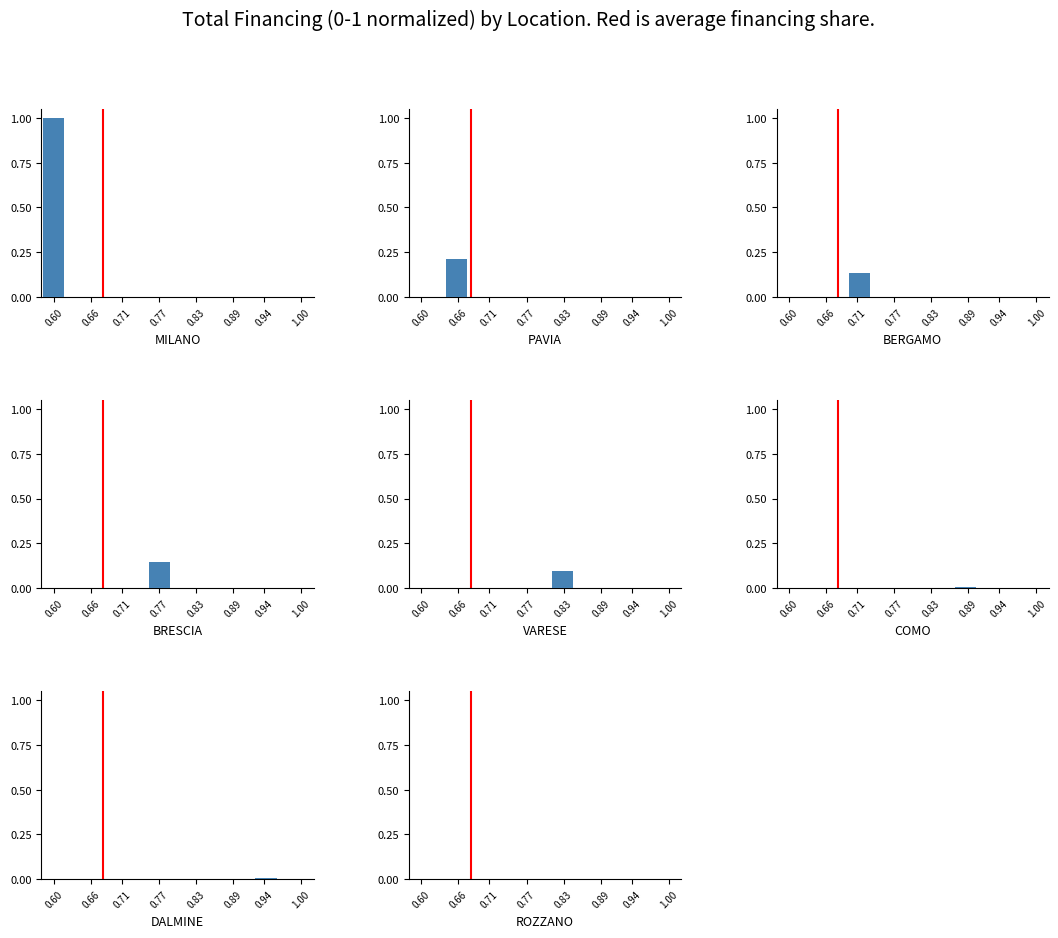

Does the chart contain any negative values?

No